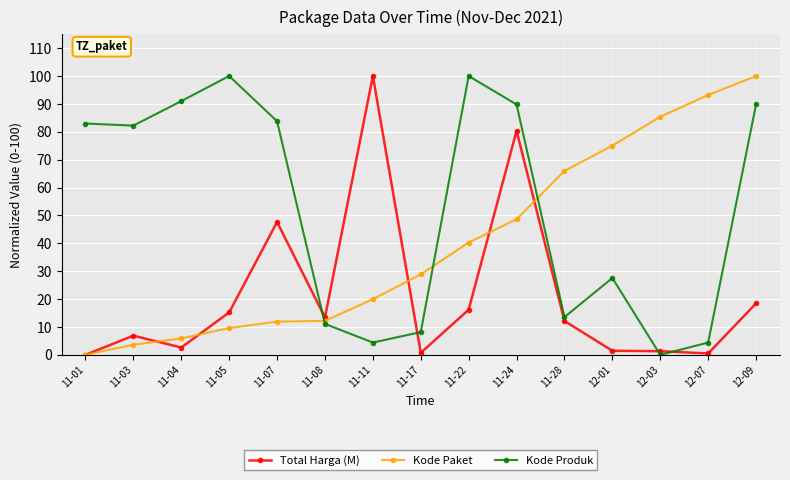

What position from the right is 12-07?

2